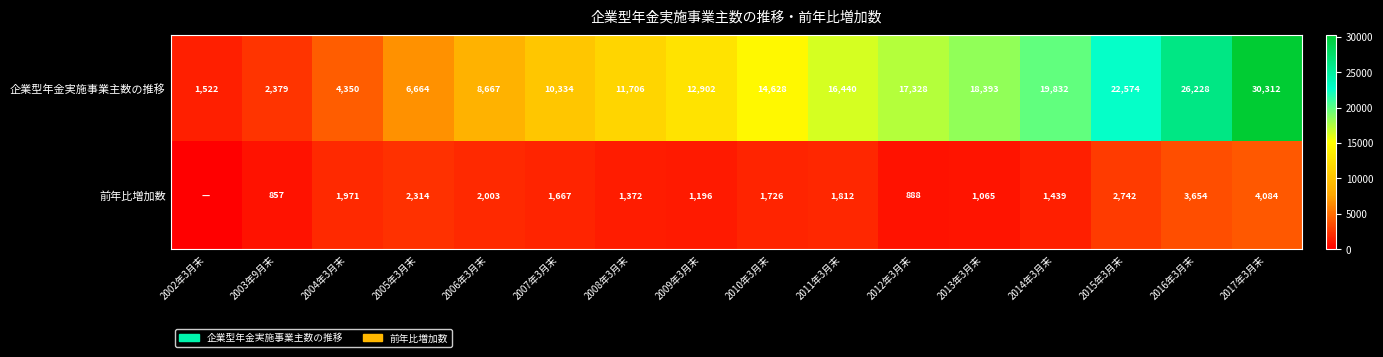

What is the maximum value shown in the chart?

30312